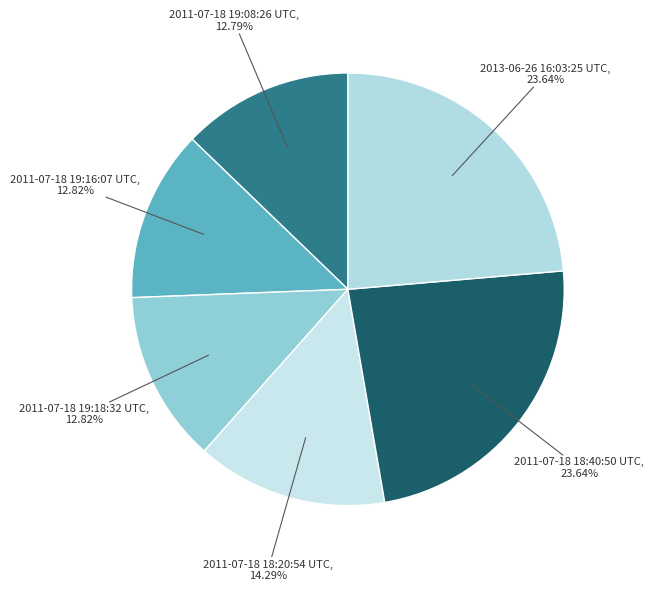

Count the number of slices in the pie.

6